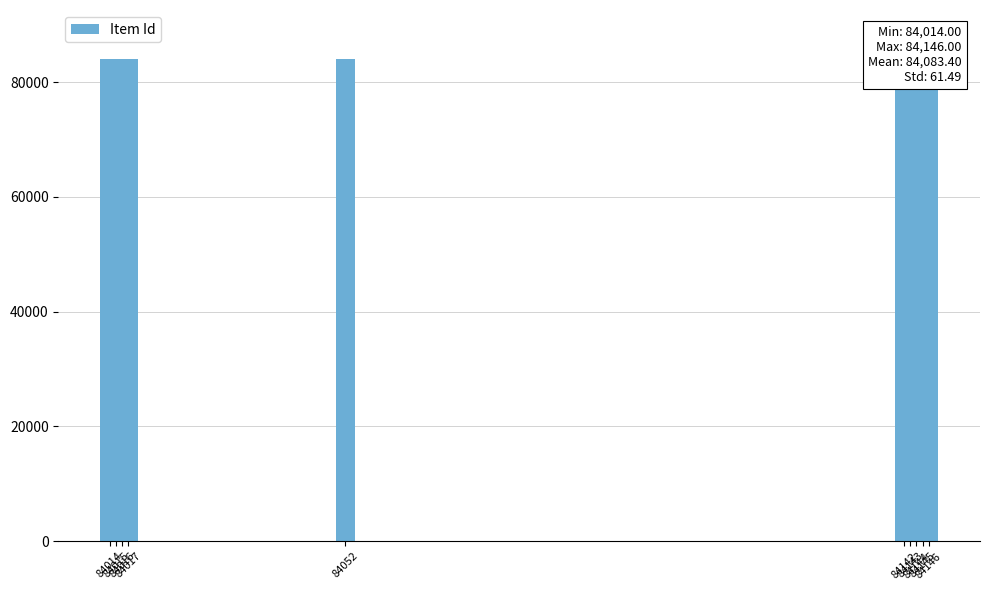

The chart shows a value of 84142 at 84142. True or false?

True